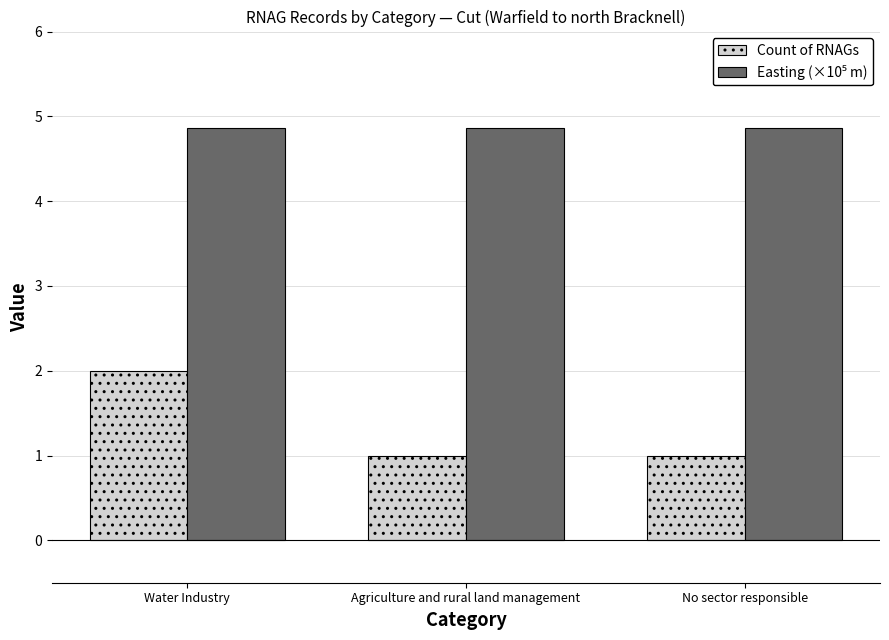

What is the total value across all series at No sector responsible?

5.9